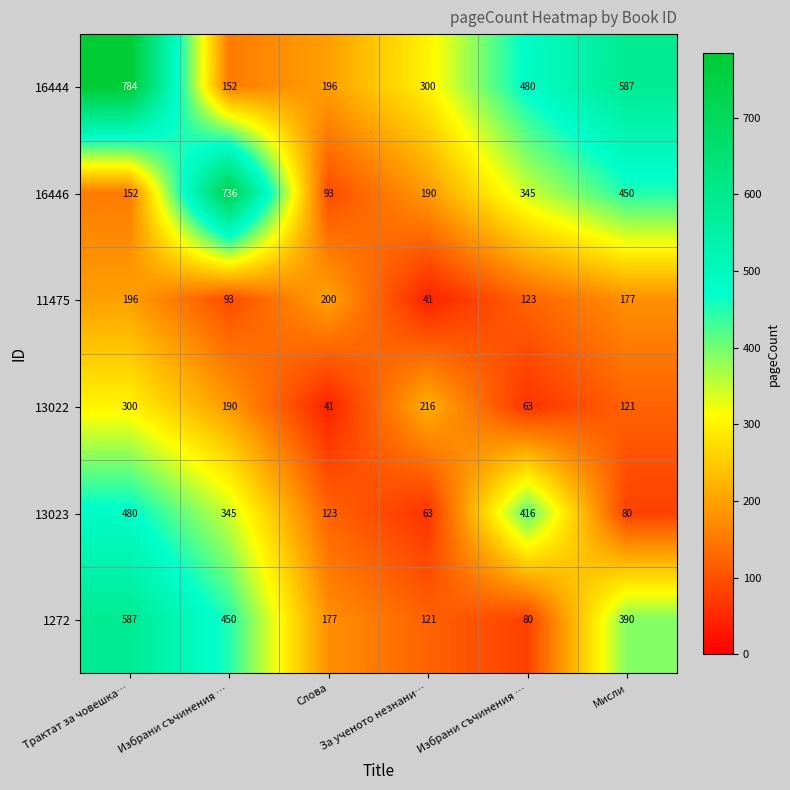

How many distinct data groups are displayed?

6